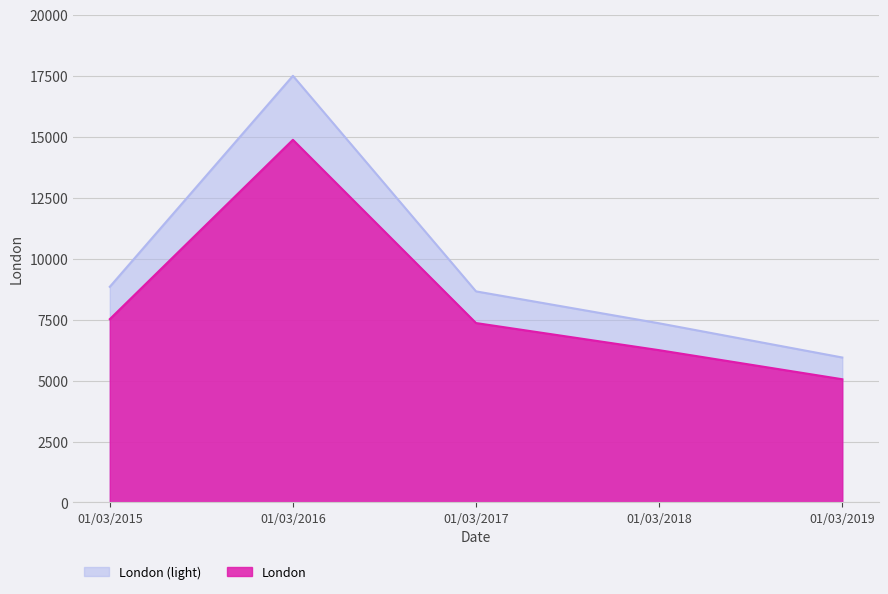

The chart shows a value of 8847 at 01/03/2015. True or false?

True